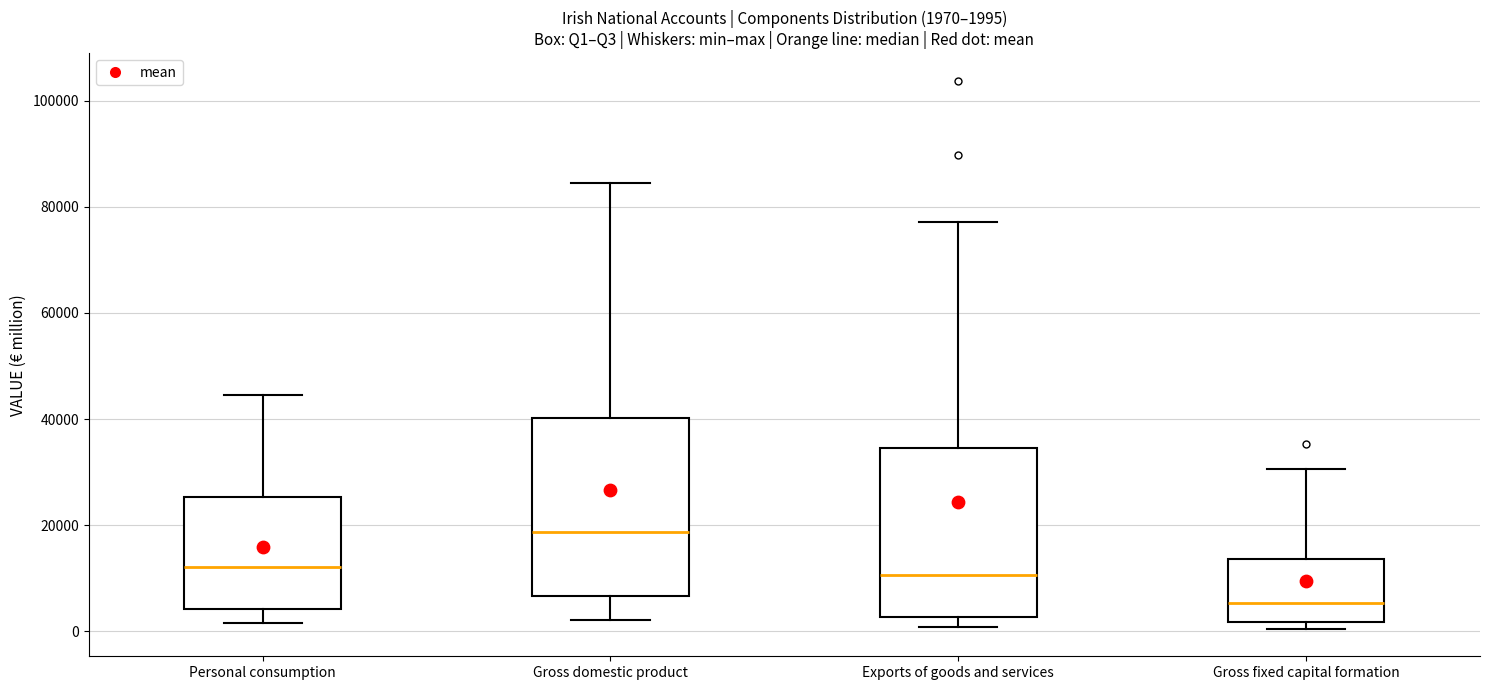

Which box has the highest median line?

Gross domestic product